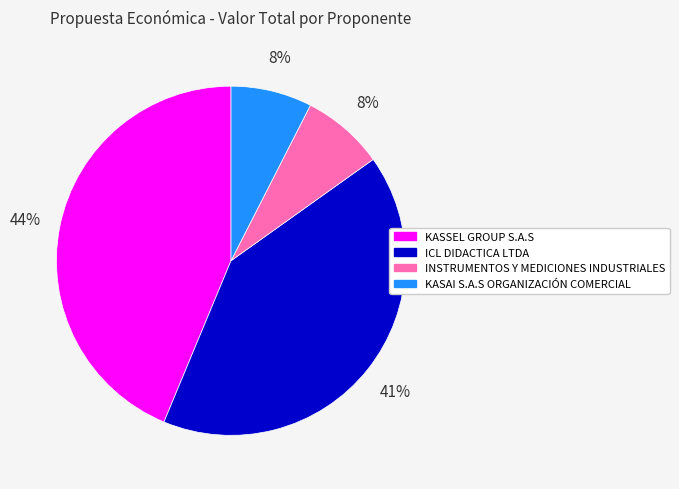

What percentage is the KASSEL GROUP S.A.S slice, to the nearest percent?

44%